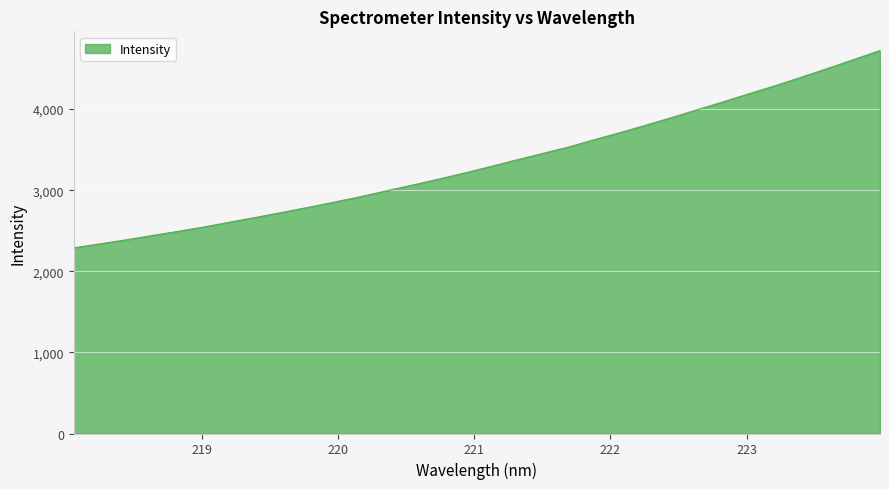

What is the smallest value displayed?

2289.9